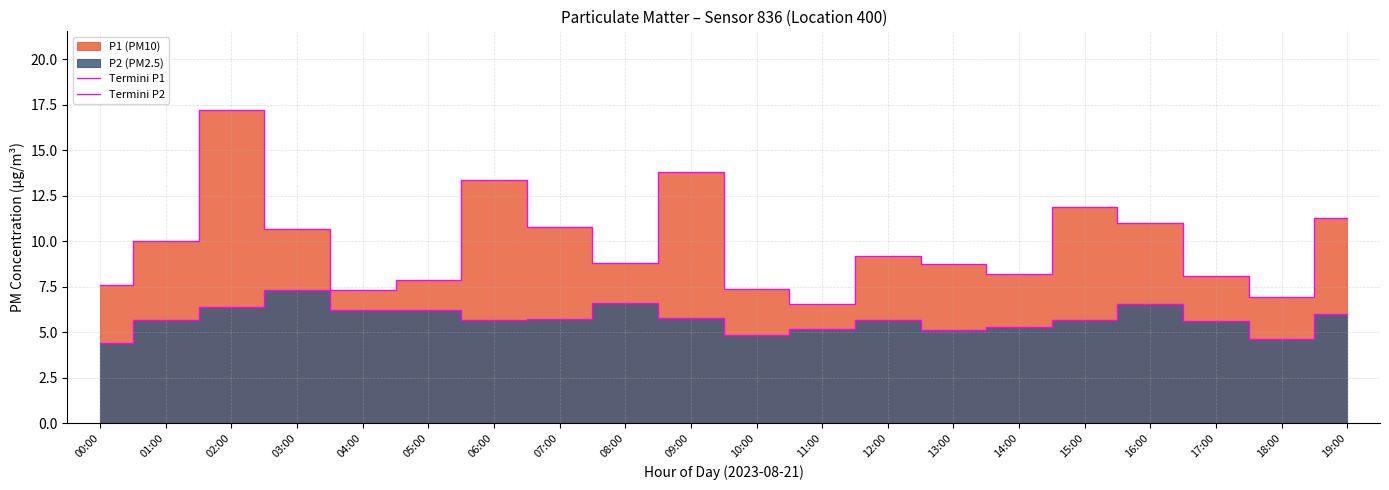

Rank the series by their maximum value, from highest to lowest.

Termini P1, Termini P2